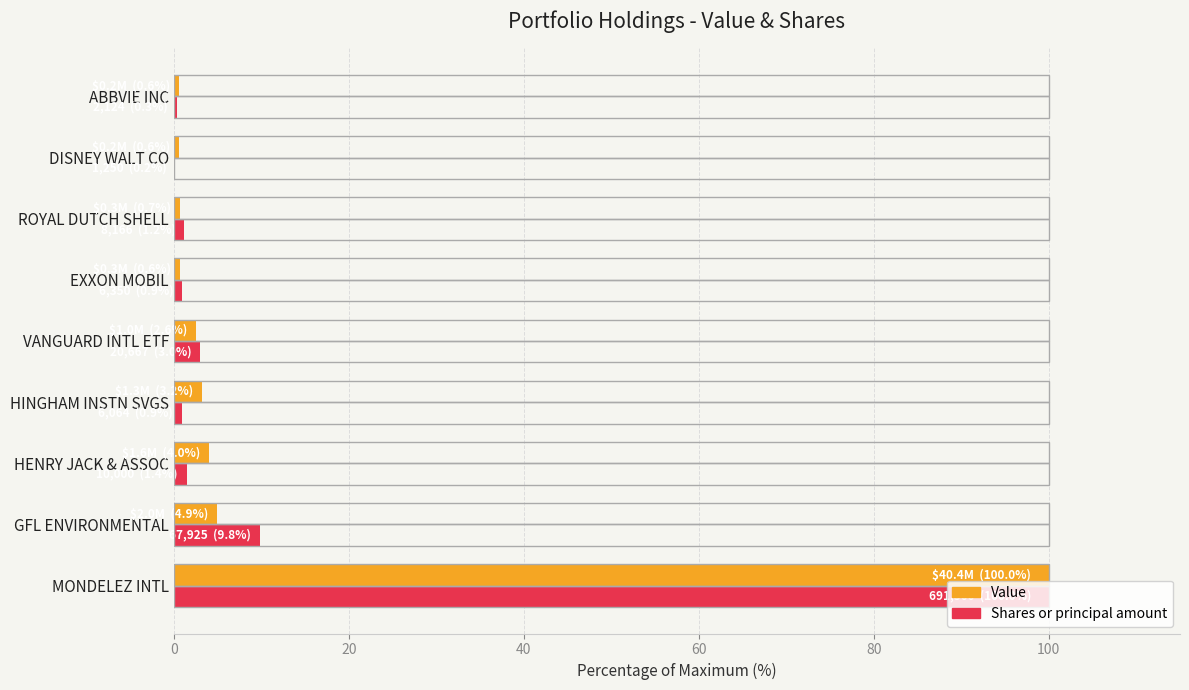

At which label does Value reach its peak?

MONDELEZ INTL